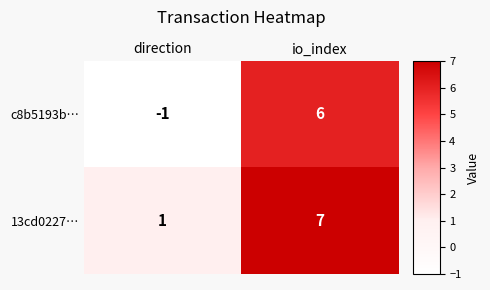

What is the spread (max minus min) of values at io_index?

1